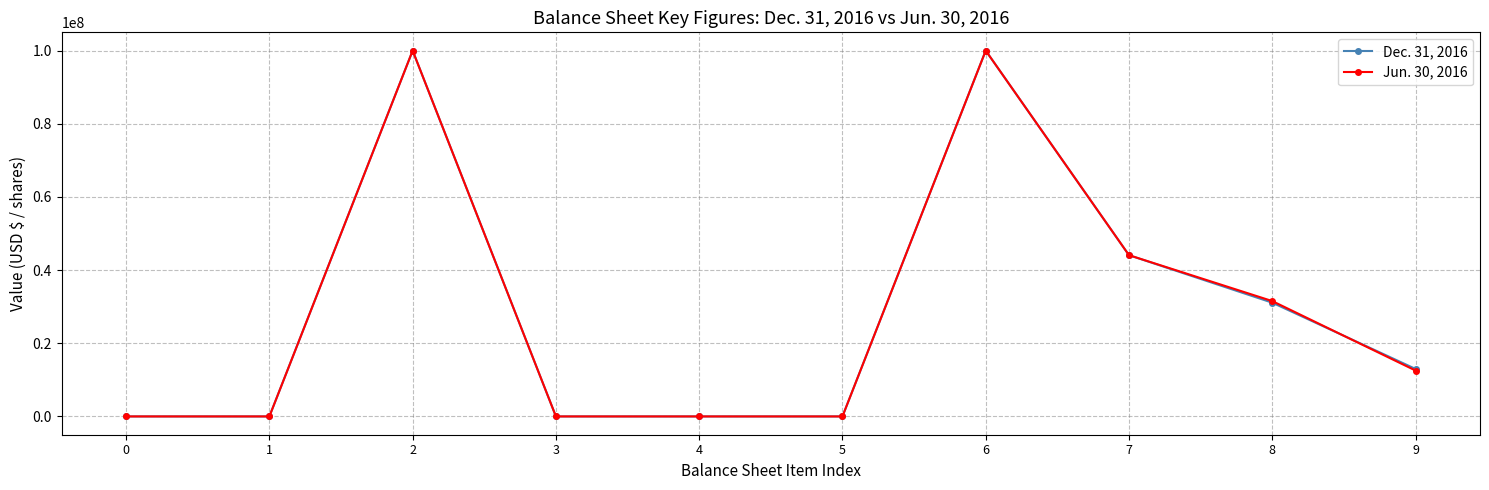

What is the maximum value for Jun. 30, 2016?

100000000